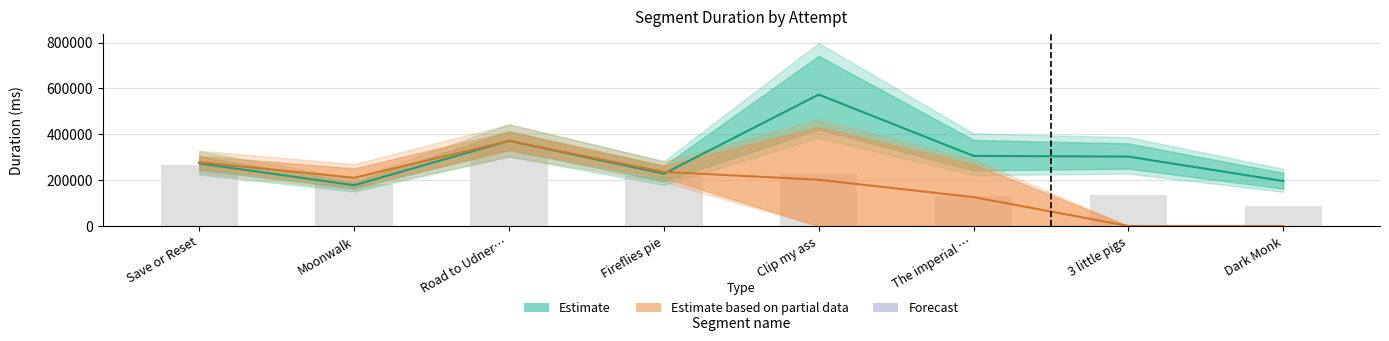

The Attempt #43 series shows 263004 at Save or Reset. True or false?

True